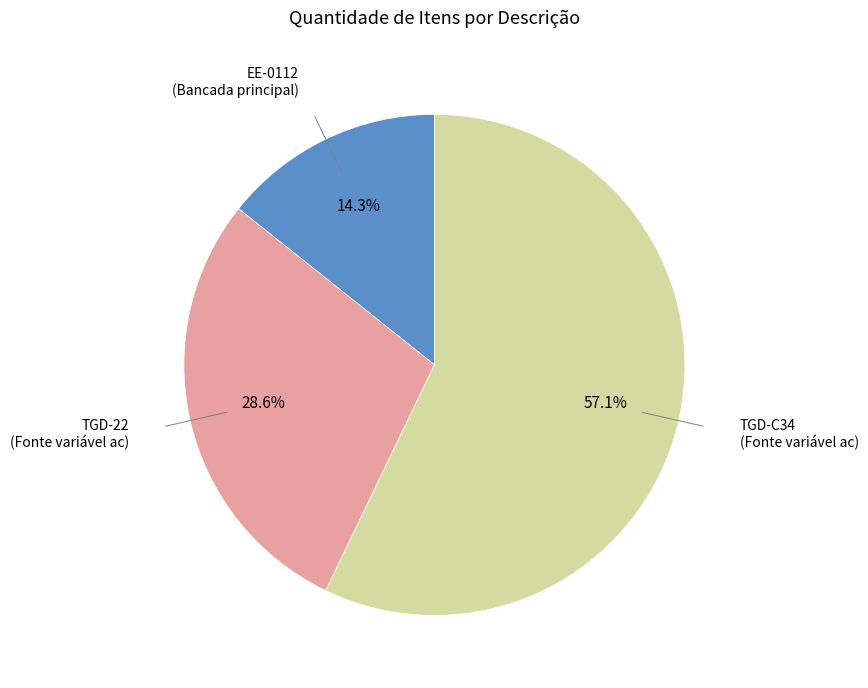

How many slices are in this pie chart?

3